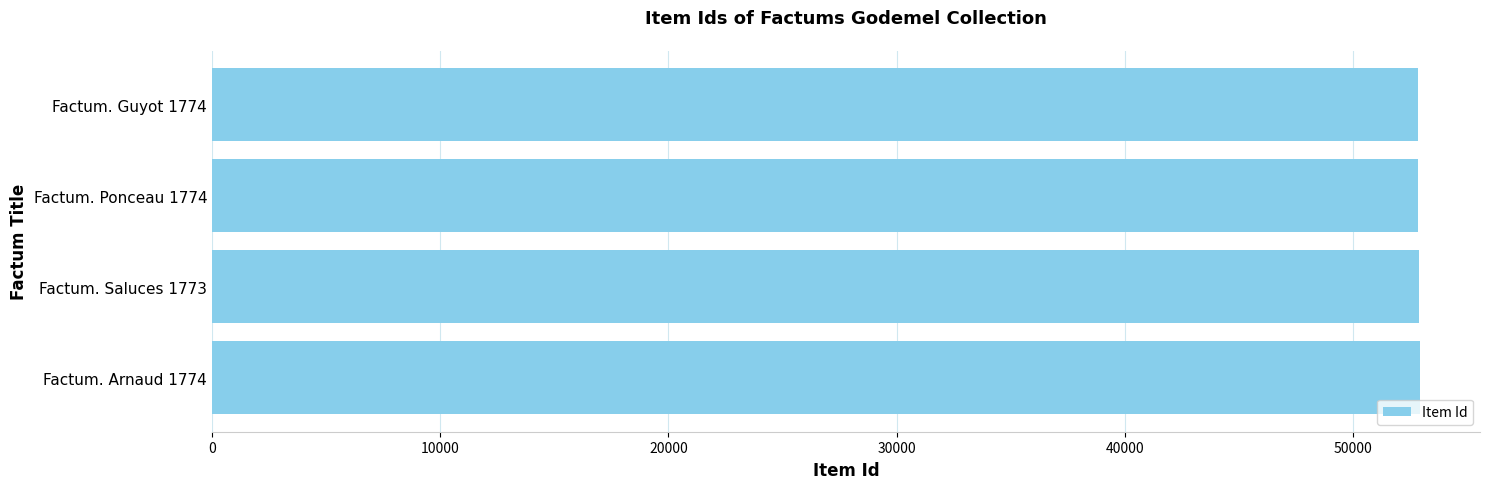

Approximately how many times larger is the value at Factum. Arnaud 1774 compared to Factum. Saluces 1773?

1.0